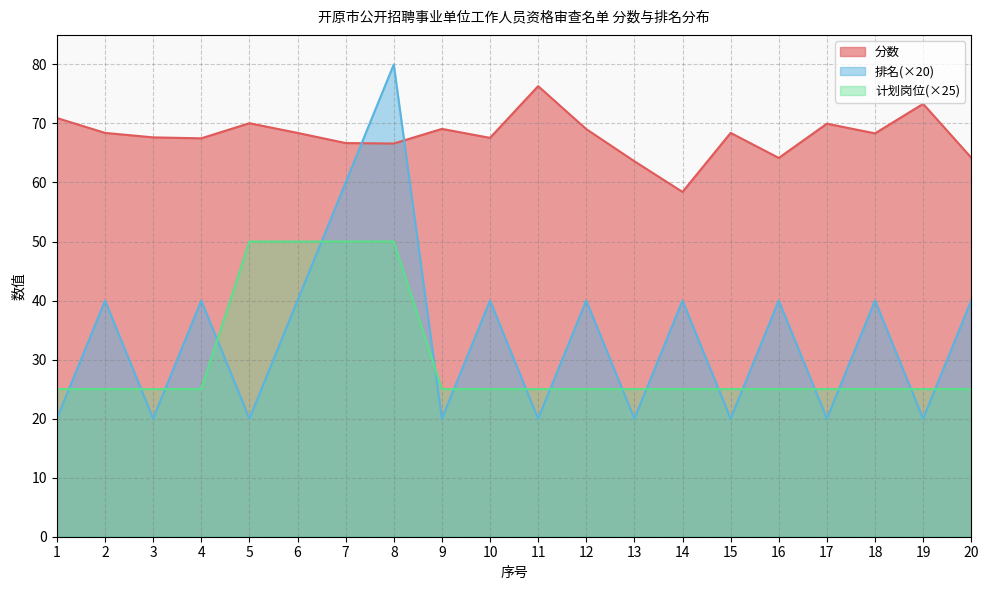

Reading right to left, list all the values displayed in this chart.

分数: 20=64.2	19=73.3	18=68.3	17=70.0	16=64.2	15=68.4	14=58.4	13=63.6	12=69.0	11=76.3	10=67.6	9=69.1	8=66.6	7=66.7	6=68.4	5=70.0	4=67.5	3=67.6	2=68.4	1=70.9
排名: 20=40.0	19=20.0	18=40.0	17=20.0	16=40.0	15=20.0	14=40.0	13=20.0	12=40.0	11=20.0	10=40.0	9=20.0	8=80.0	7=60.0	6=40.0	5=20.0	4=40.0	3=20.0	2=40.0	1=20.0
计划岗位: 20=25.0	19=25.0	18=25.0	17=25.0	16=25.0	15=25.0	14=25.0	13=25.0	12=25.0	11=25.0	10=25.0	9=25.0	8=50.0	7=50.0	6=50.0	5=50.0	4=25.0	3=25.0	2=25.0	1=25.0